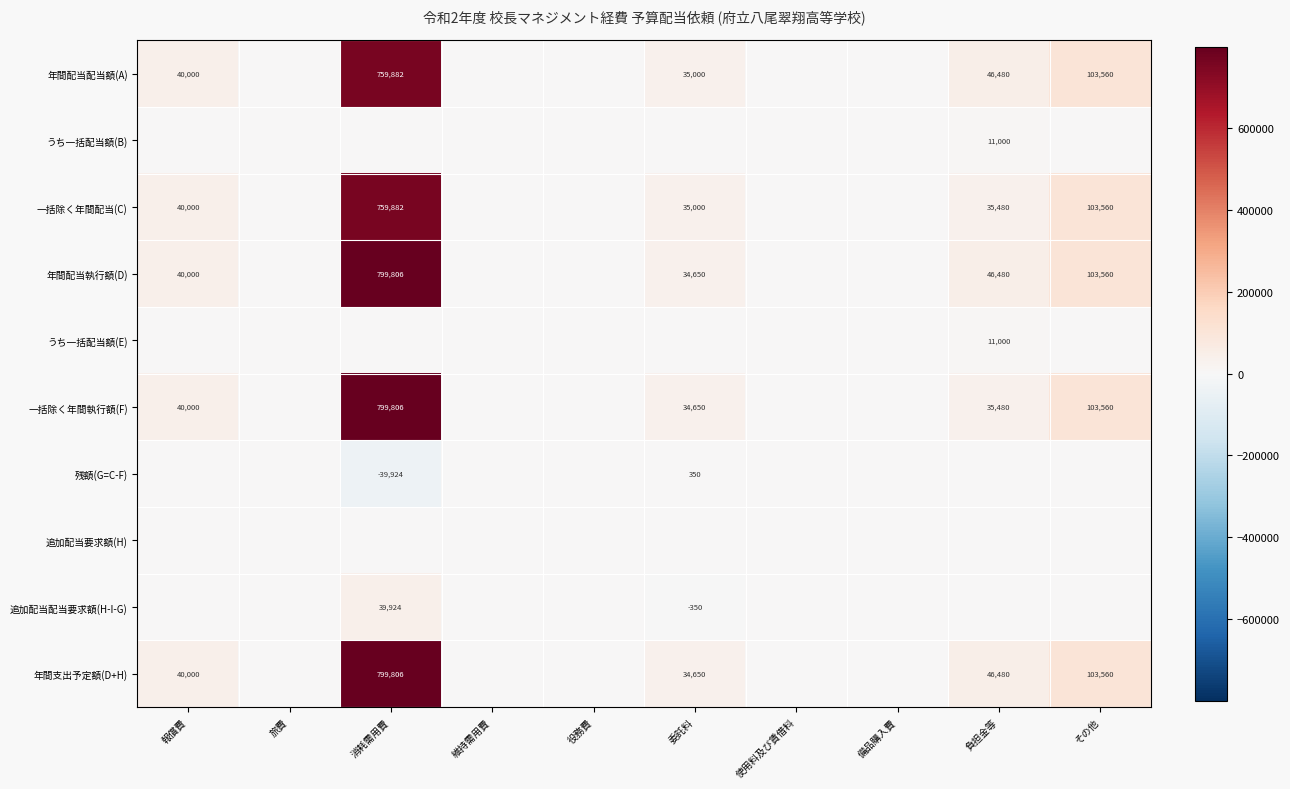

Is it true that 年間配当配当額(A) equals 40000 at 報償費?

True